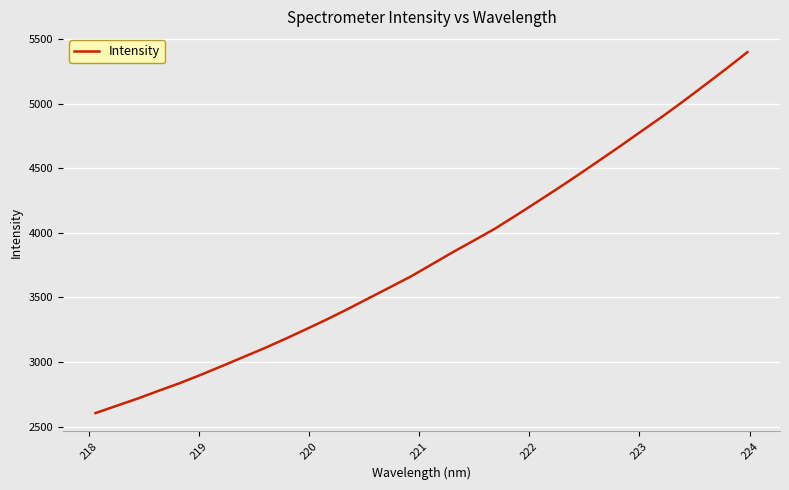

What is the difference between the maximum and minimum values?

2791.6